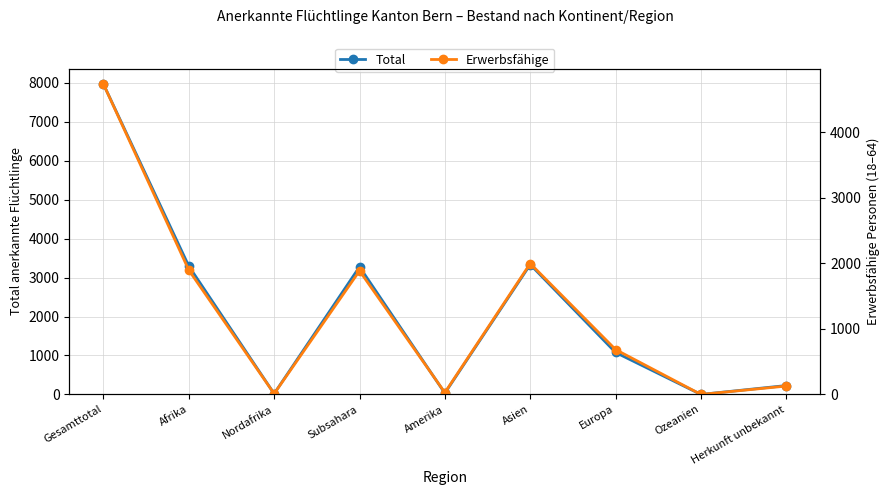

What is the difference between the maximum and minimum values in the Total series?

7966